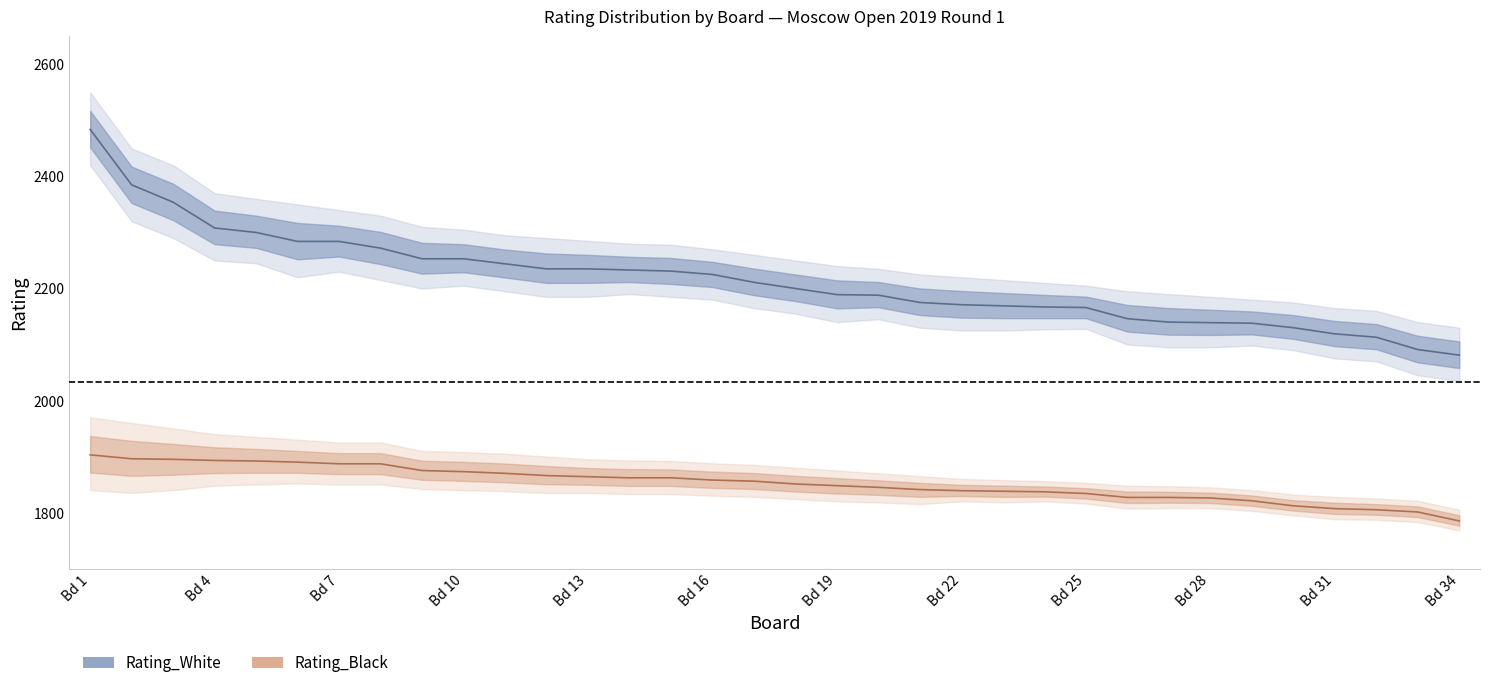

At which label does Rating_Black first exceed 1856?

Bd 1